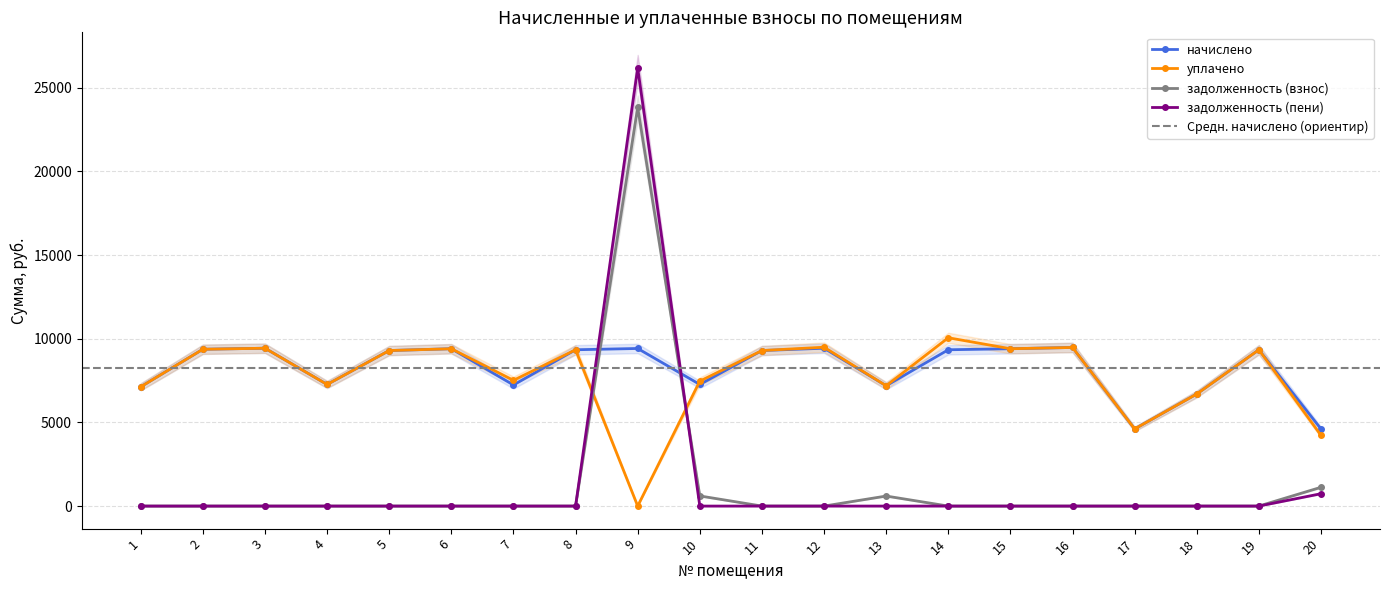

True or false: уплачено has a value of 6449.5 at 14.

False